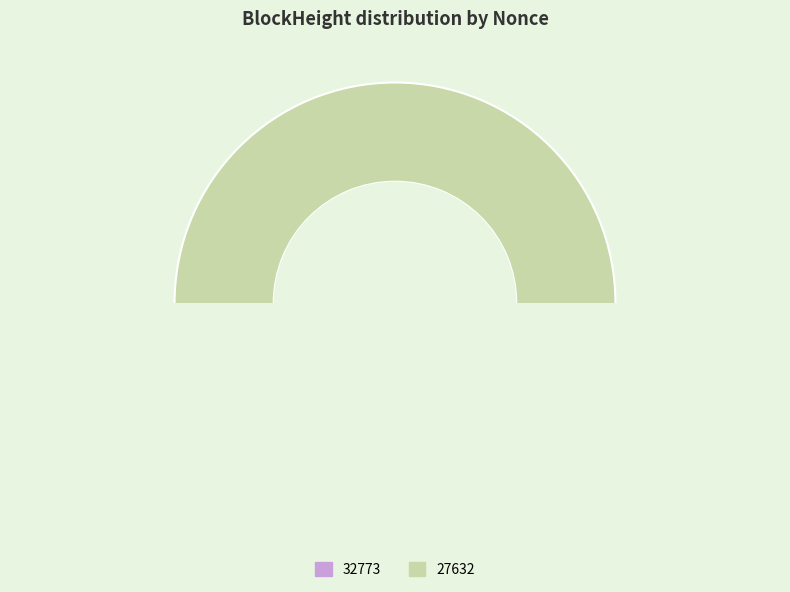

The 27632 slice represents 100% of the pie. True or false?

True